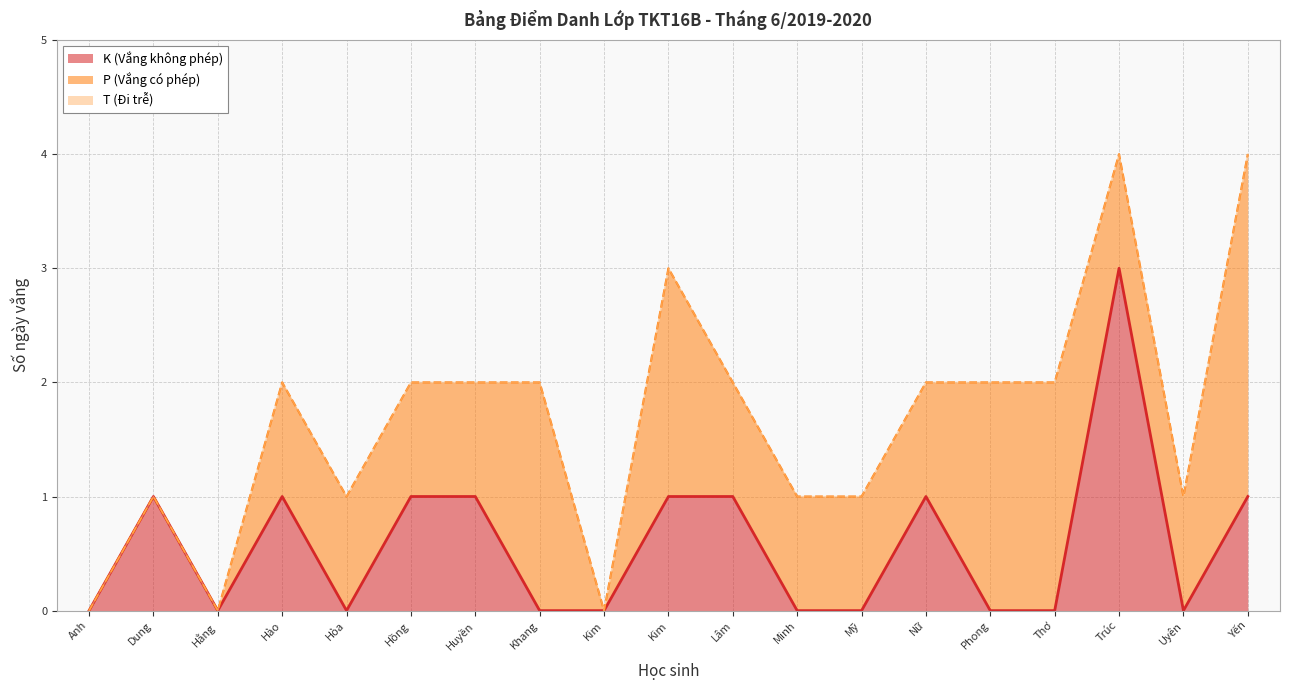

How many K (Vắng không phép) values are between 0 and 1?

18